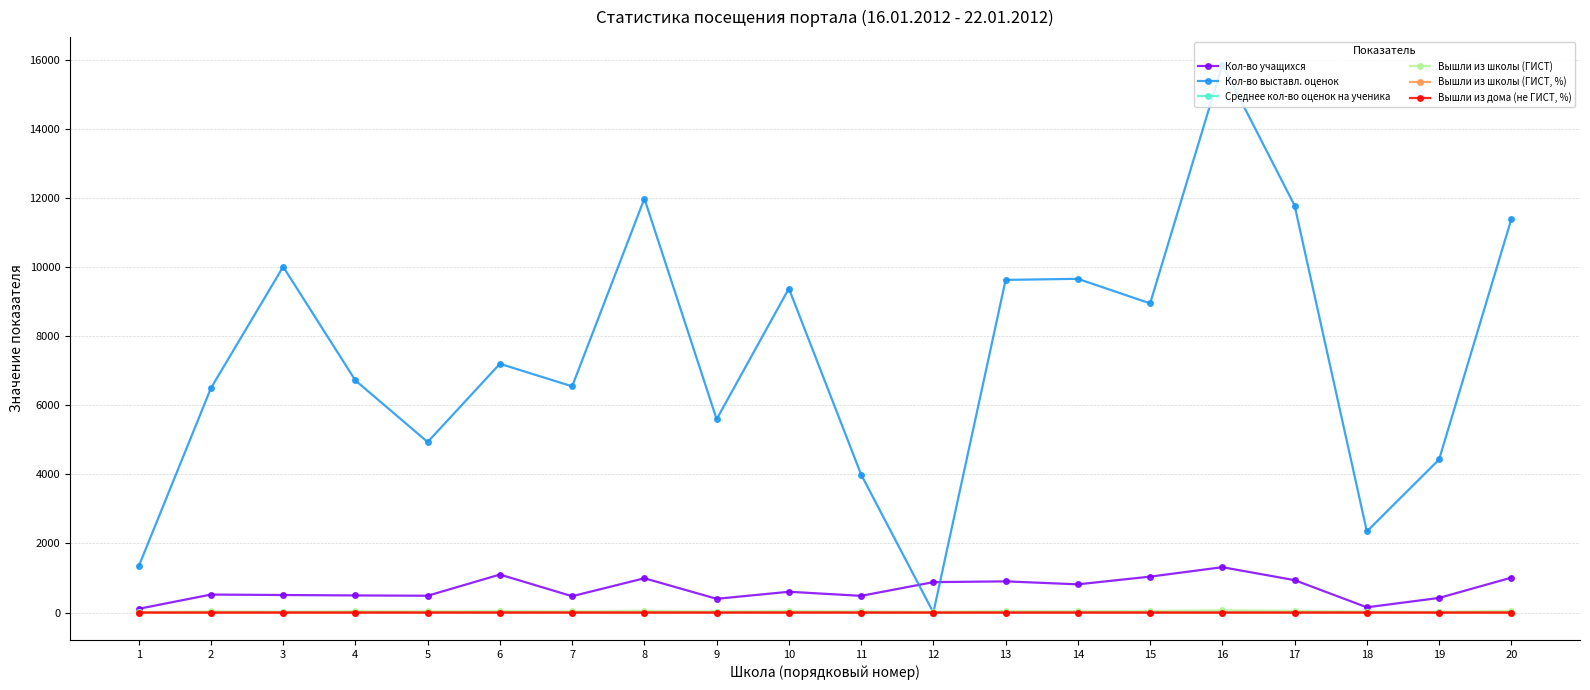

Which series changed the most between 6 and 17?

Кол-во выставл. оценок